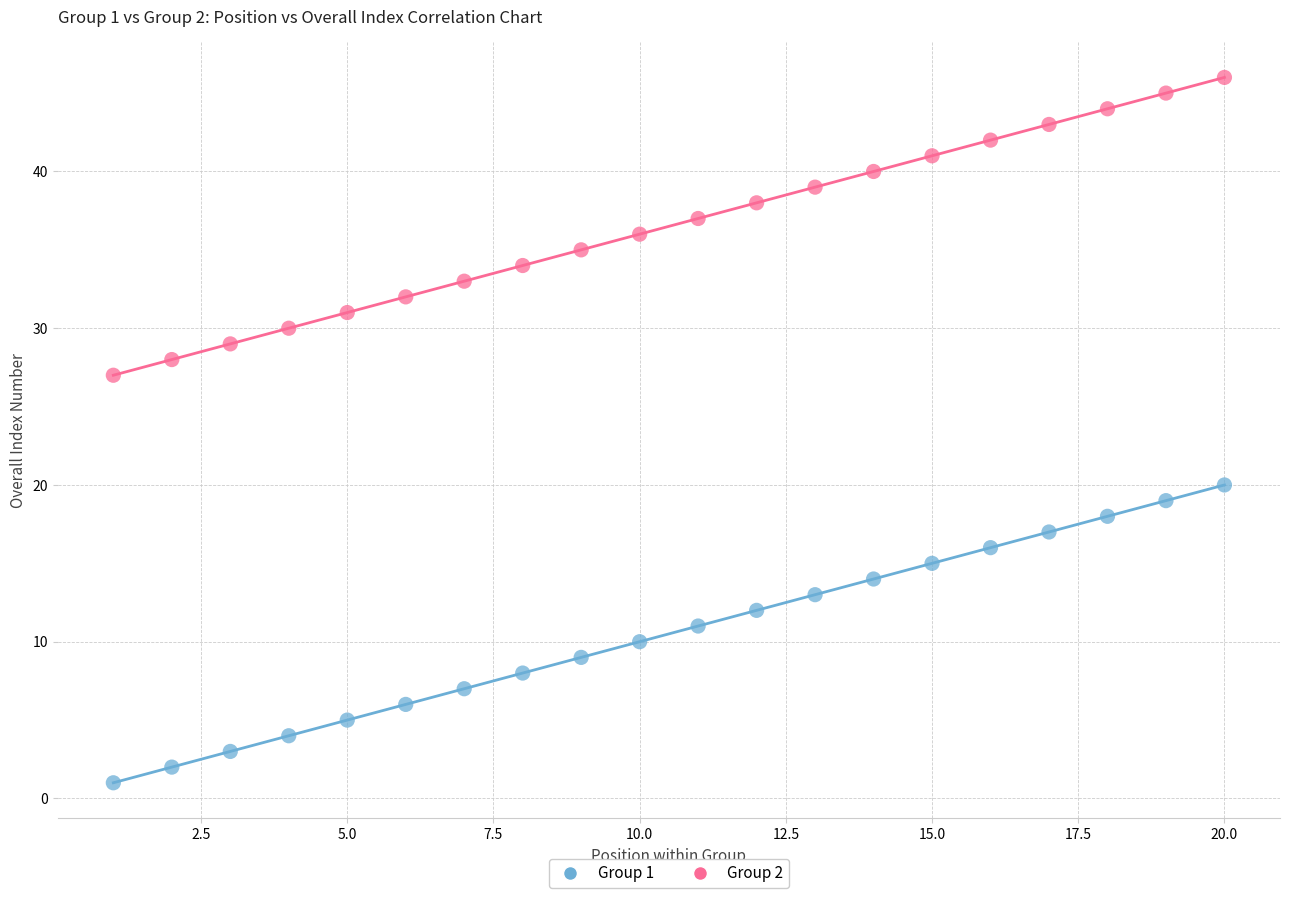

Which series contains the lowest Y value?

Group 1